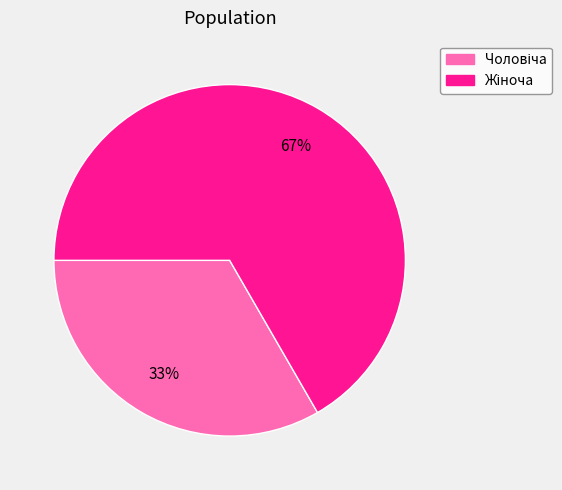

Is there any slice that represents more than half of the pie?

Yes